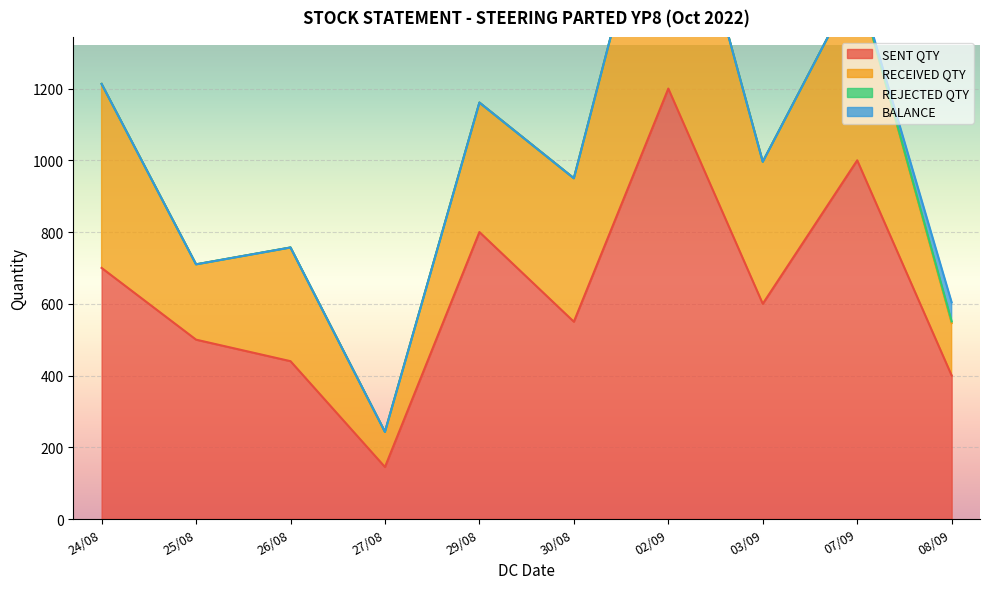

Rank the categories by REJECTED QTY value from highest to lowest.

08/09, 02/09, 24/08, 25/08, 26/08, 27/08, 29/08, 30/08, 03/09, 07/09